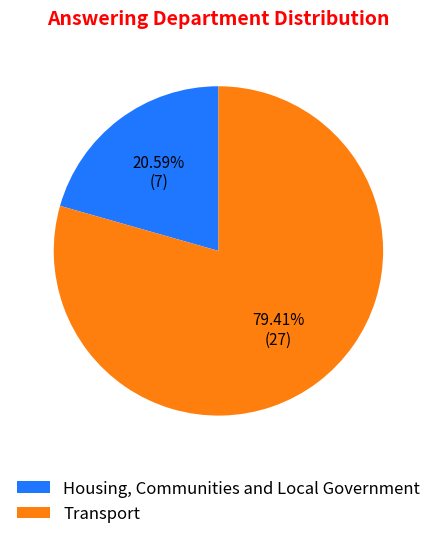

Does any single category account for the majority?

Yes